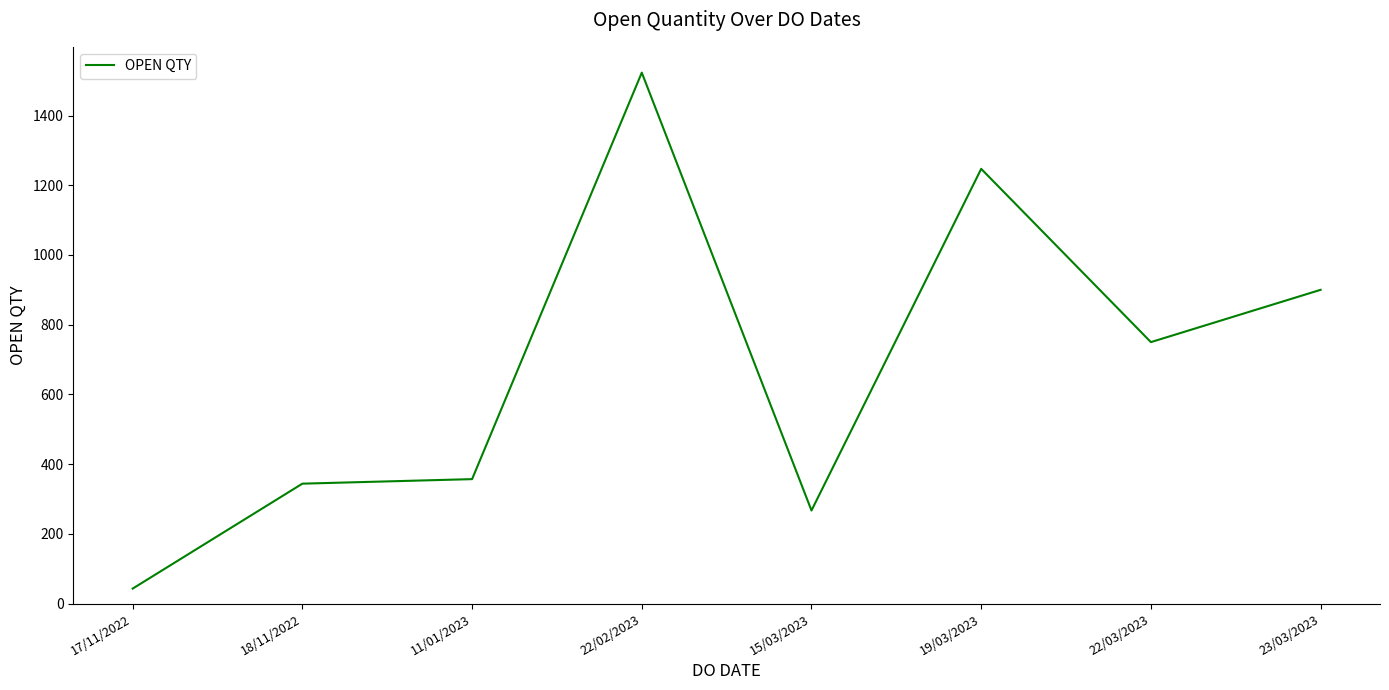

Is it true that the value at 18/11/2022 is 455?

False